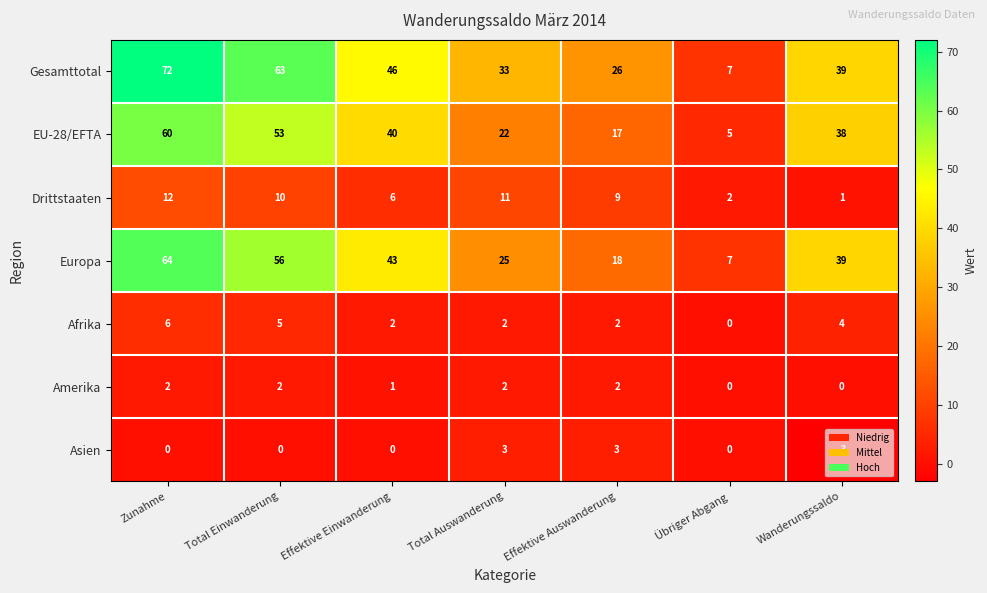

What is the difference between the highest and lowest values at Total Auswanderung?

31